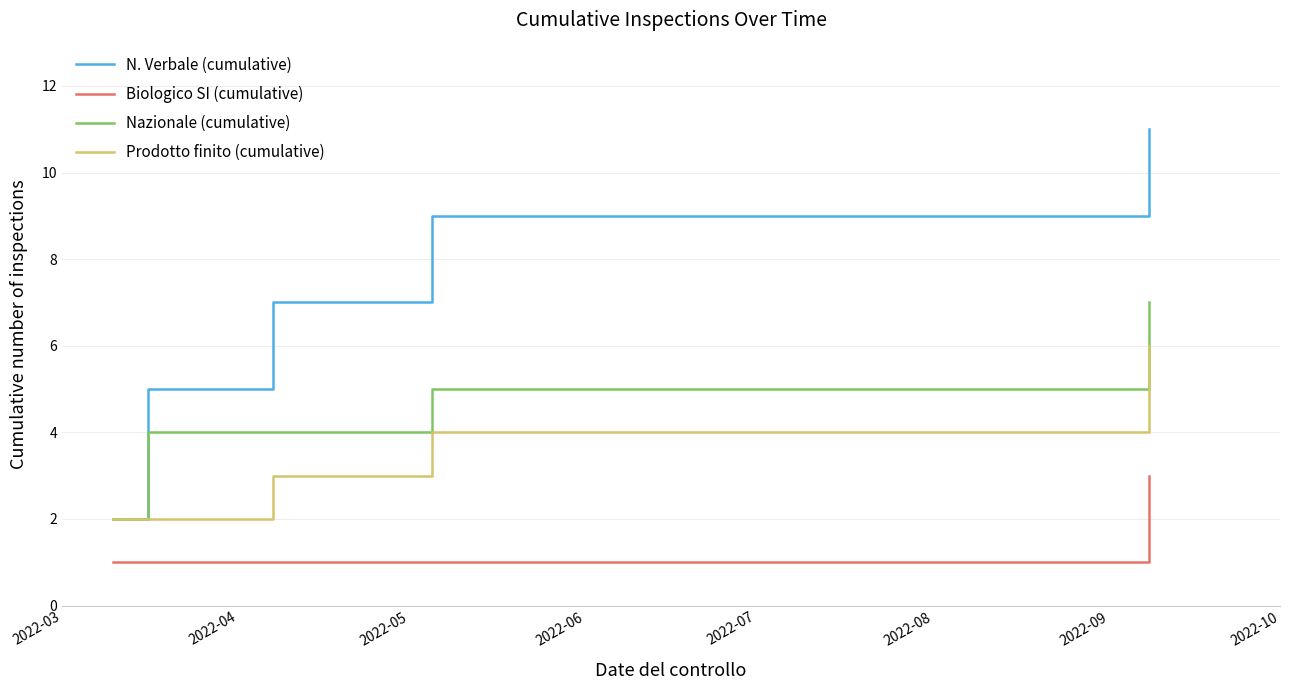

How many Biologico SI (cumulative) values are between 1 and 2?

4